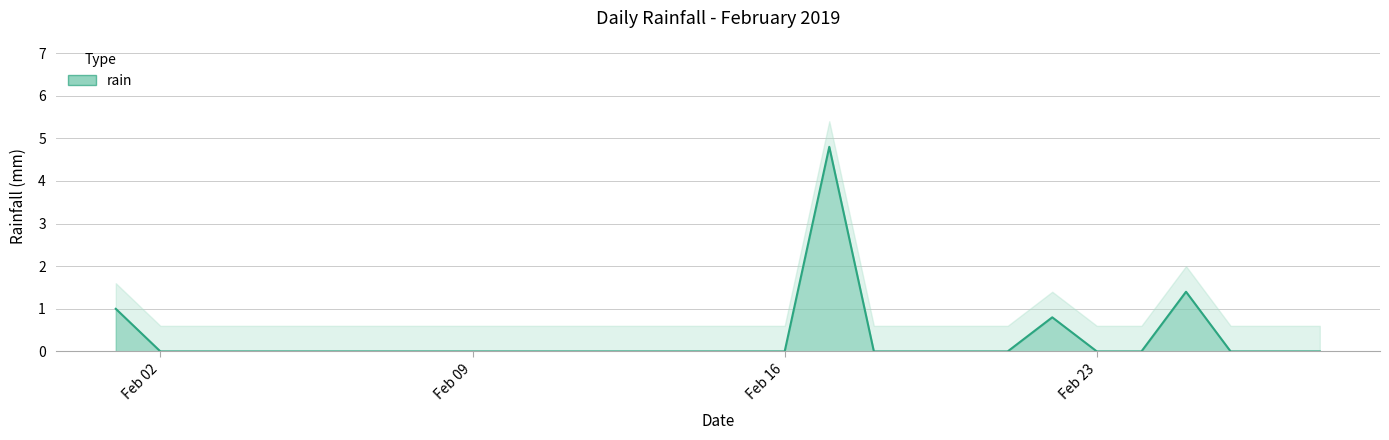

At which category does the chart reach its peak across all series?

2019-02-17